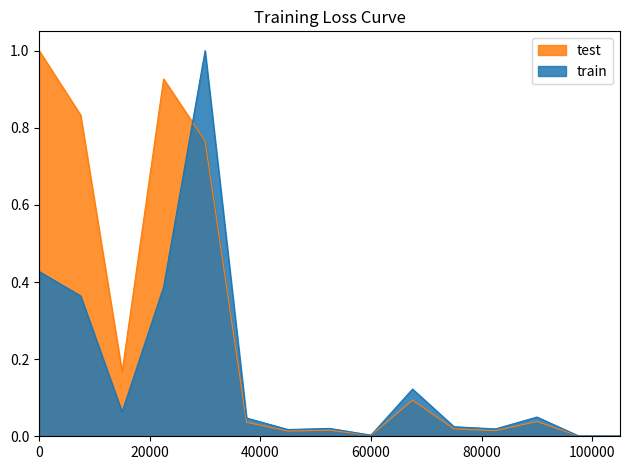

Which series has the largest total across all categories?

test